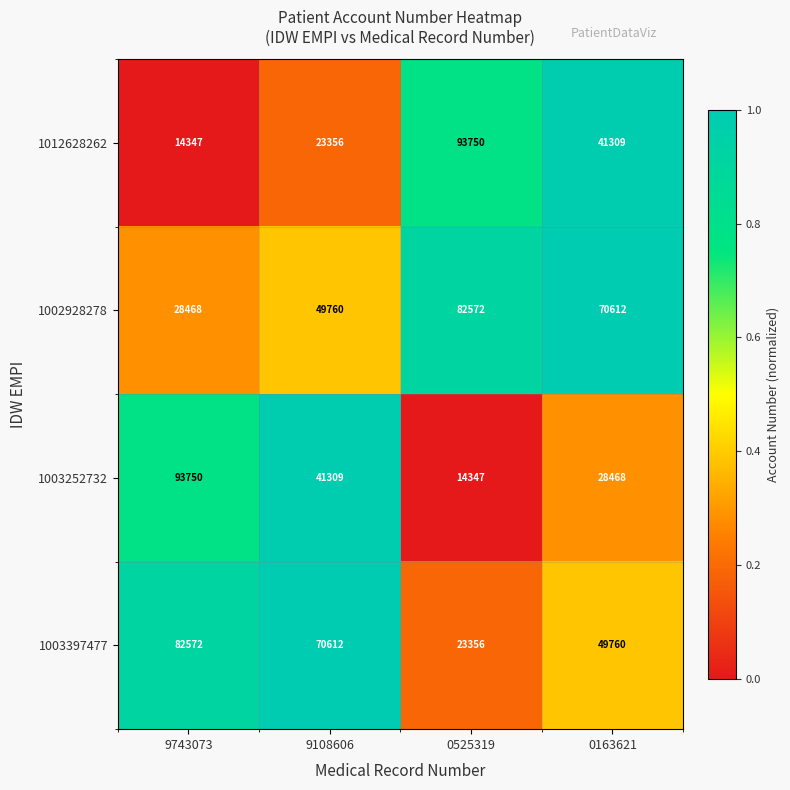

Reading left to right, transcribe all the data shown in this chart.

1012628262: 14347	23356	93750	41309
1002928278: 28468	49760	82572	70612
1003252732: 93750	41309	14347	28468
1003397477: 82572	70612	23356	49760